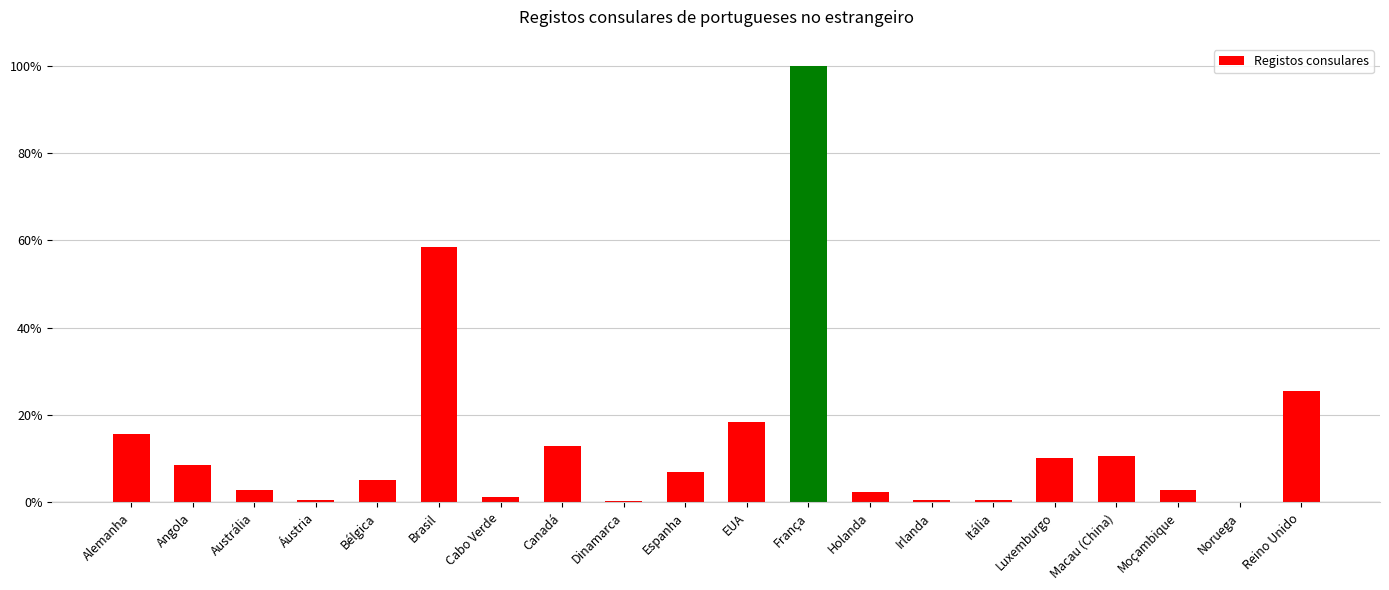

The chart shows a value of 2.3 at Holanda. True or false?

True